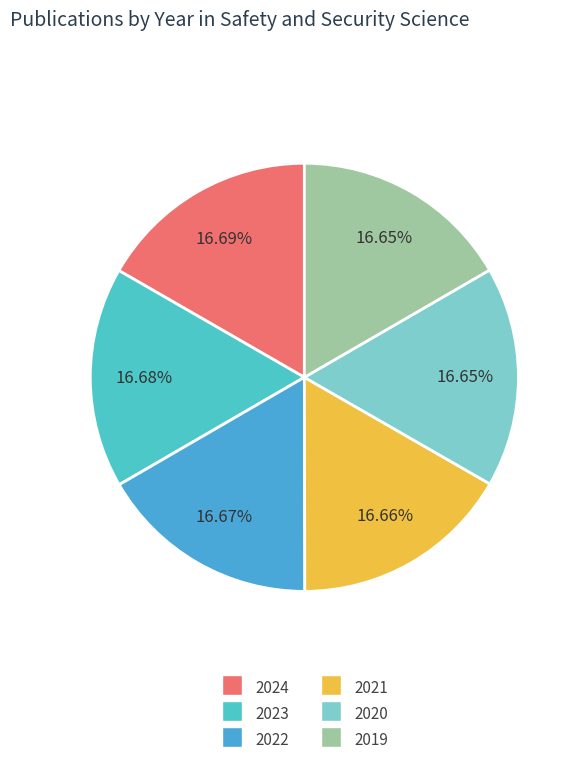

Which slice is the largest?

2024